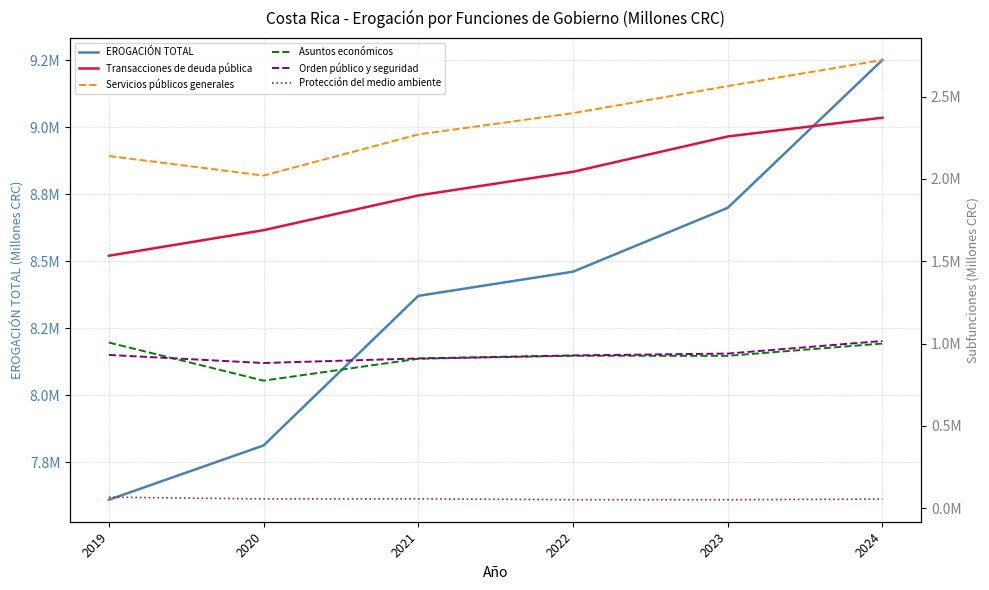

Reading right to left, list all the values displayed in this chart.

EROGACIÓN TOTAL: 9251782.8	8699484.9	8461027.0	8370795.3	7812181.7	7609435.2
Transacciones de deuda pública: 2372405.0	2258450.0	2043811.6	1899977.1	1688868.0	1533584.5
Servicios públicos generales: 2723463.5	2564570.5	2400171.0	2270830.6	2020889.4	2139619.7
Asuntos económicos: 999941.4	925207.6	925760.6	907487.7	774378.7	1006018.2
Orden público y seguridad: 1015444.6	938949.7	927673.5	909440.9	881564.9	930716.5
Protección del medio ambiente: 54543.9	50617.2	50937.1	55893.2	55564.4	66196.5